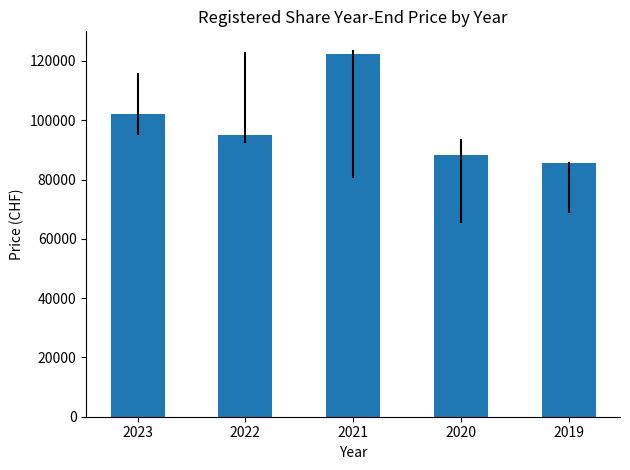

Reading right to left, extract all data points from this chart.

85500	88400	122200	95000	102000